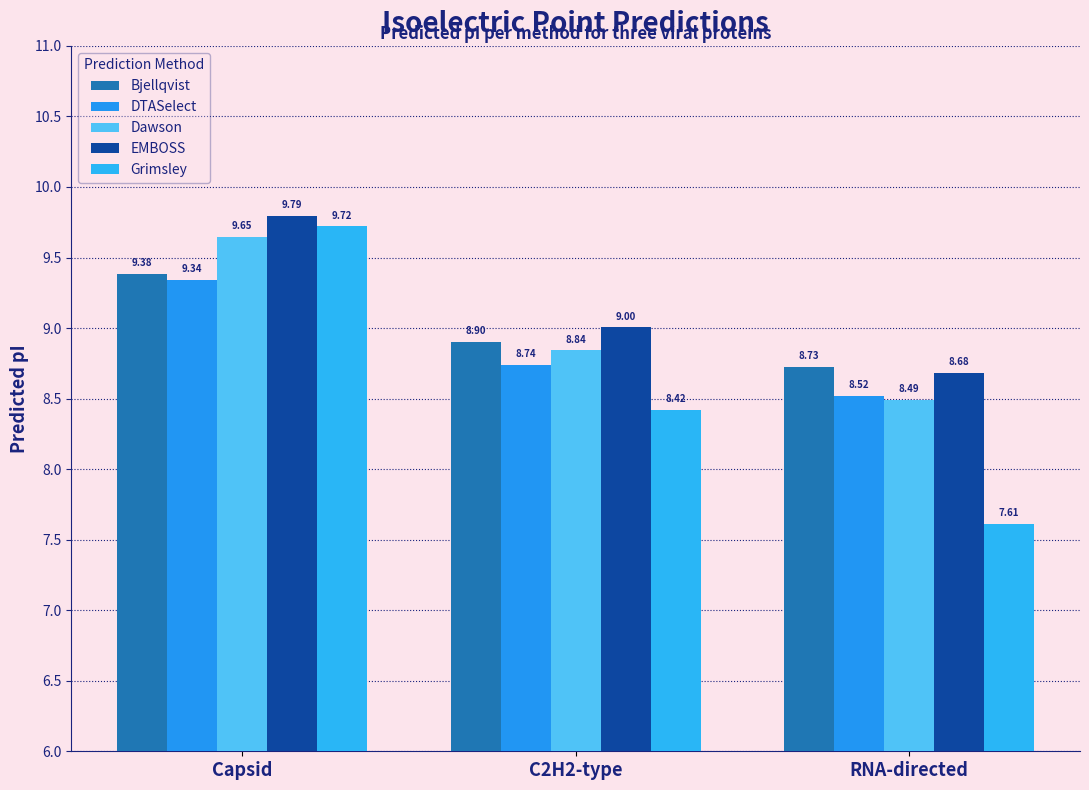

Is the value of Grimsley at C2H2-type greater than the value of Dawson at Capsid?

No